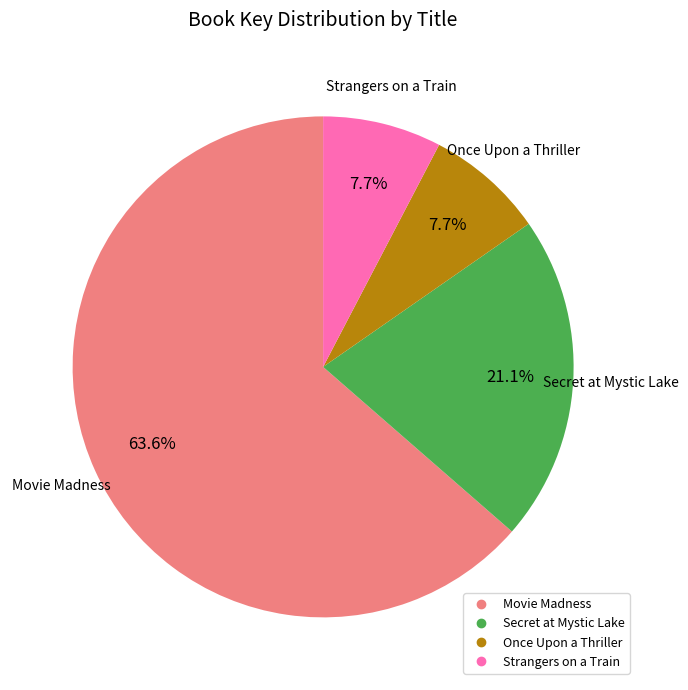

Which slice is the largest?

Movie Madness